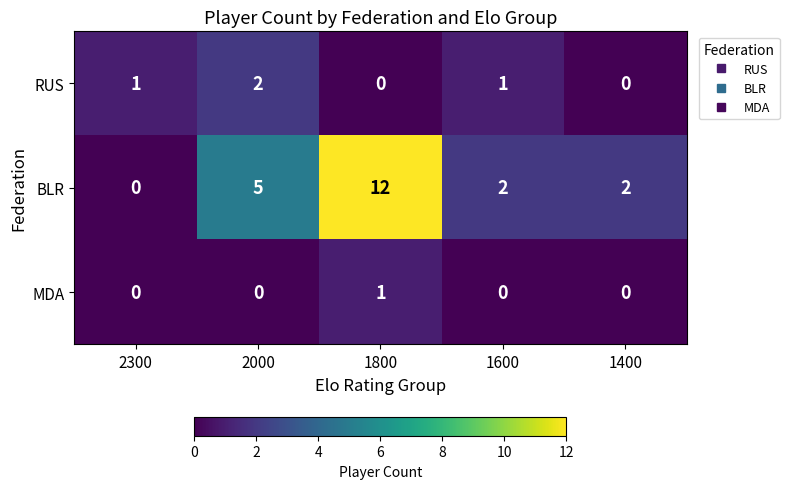

Count the RUS values in the range 0 to 1.

4